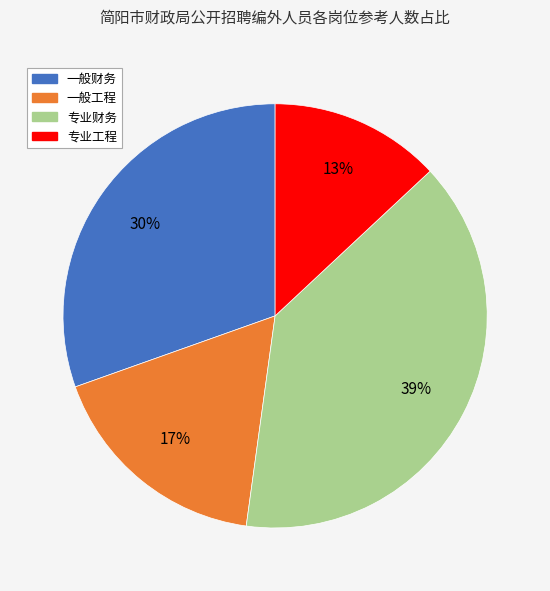

To the nearest percent, what portion does 专业工程 represent?

13%